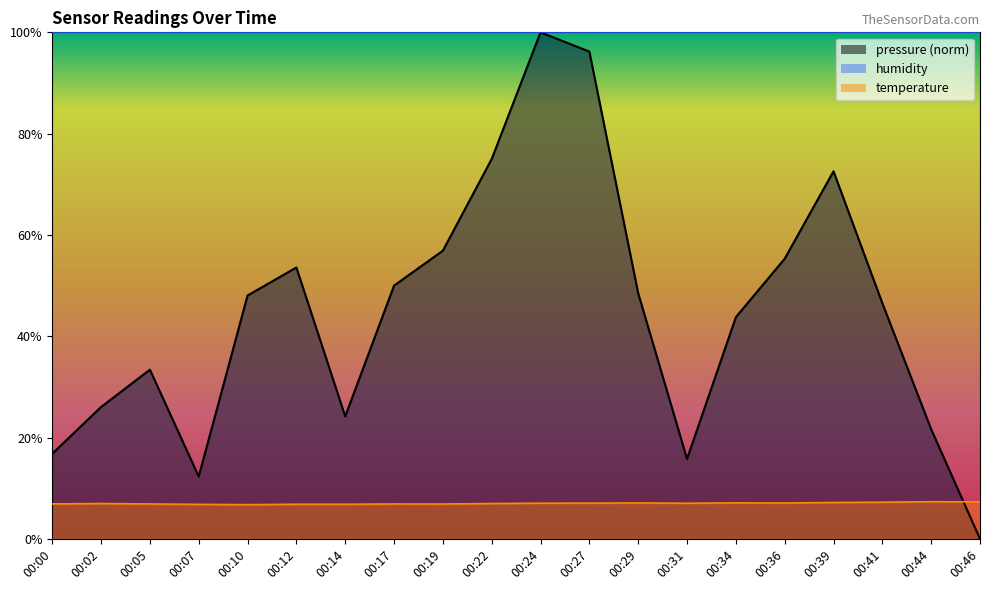

At which label does temperature reach its minimum?

00:10